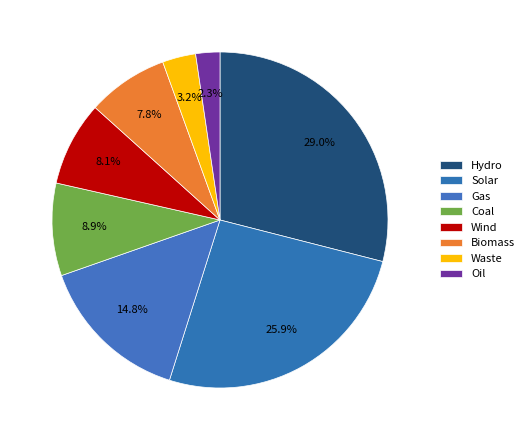

How many segments does this pie chart have?

8